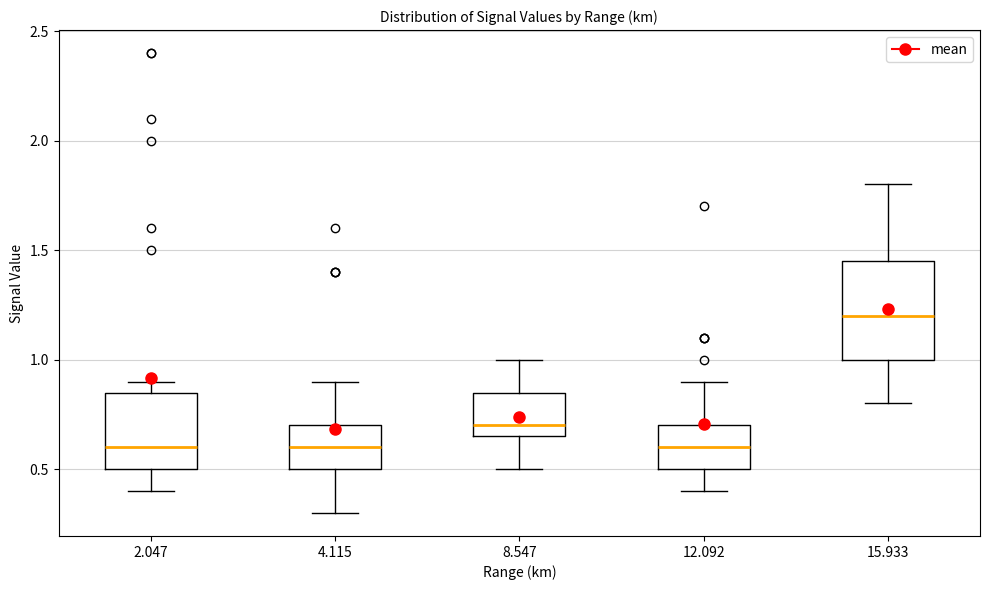

Reading left to right, read every box against the y-axis: the position of its median line, the range the box covers, and the ends of its whiskers. The values are not printed on the chart, so give them approximately, as read against the axis.

2.047: median 0.60, box 0.50 to 0.85, whiskers 0.40 to 0.90
4.115: median 0.60, box 0.50 to 0.70, whiskers 0.30 to 0.90
8.547: median 0.70, box 0.65 to 0.85, whiskers 0.50 to 1.00
12.092: median 0.60, box 0.50 to 0.70, whiskers 0.40 to 0.90
15.933: median 1.20, box 1.00 to 1.45, whiskers 0.80 to 1.80